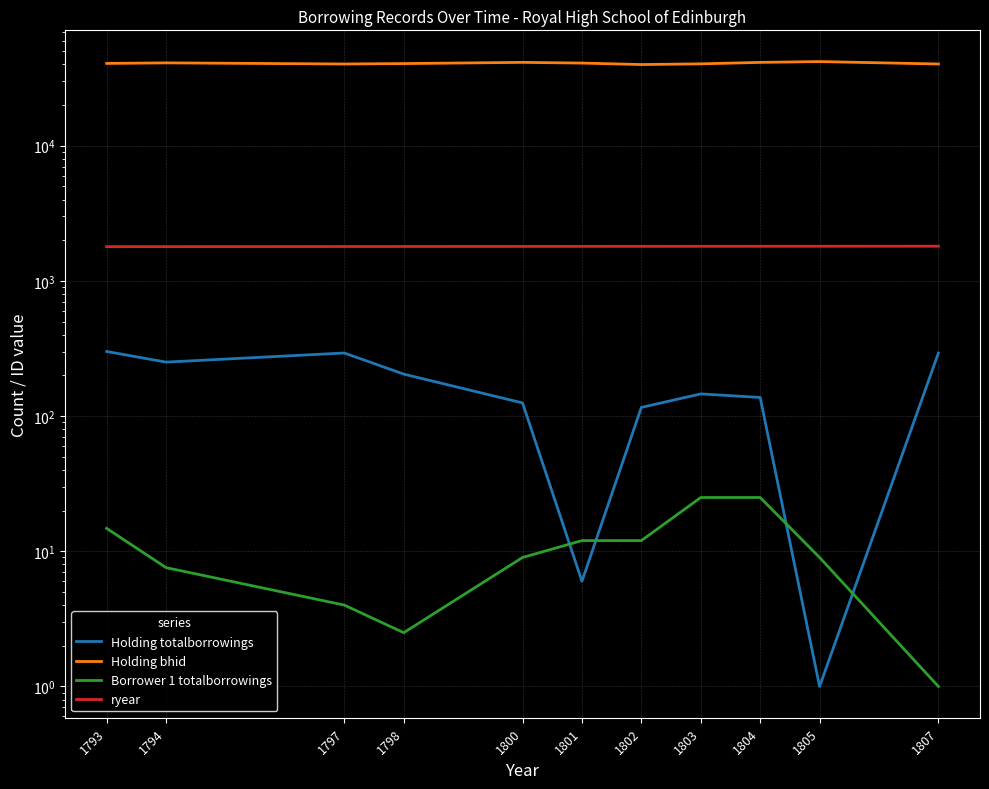

True or false: ryear has a value of 795.0 at 1793.

False